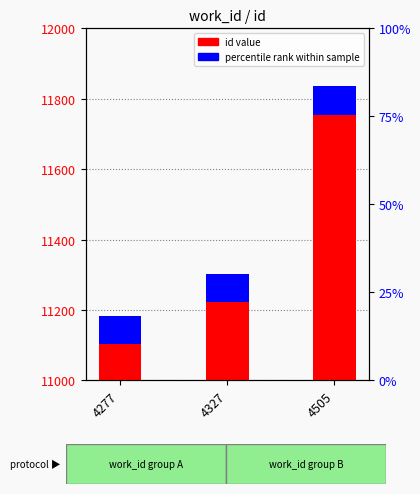

Approximately how many times larger is the value at 4327 compared to 4277?

1.0